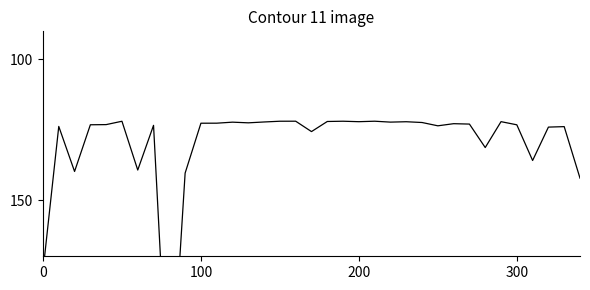

Which label corresponds to the largest value in the chart?

8